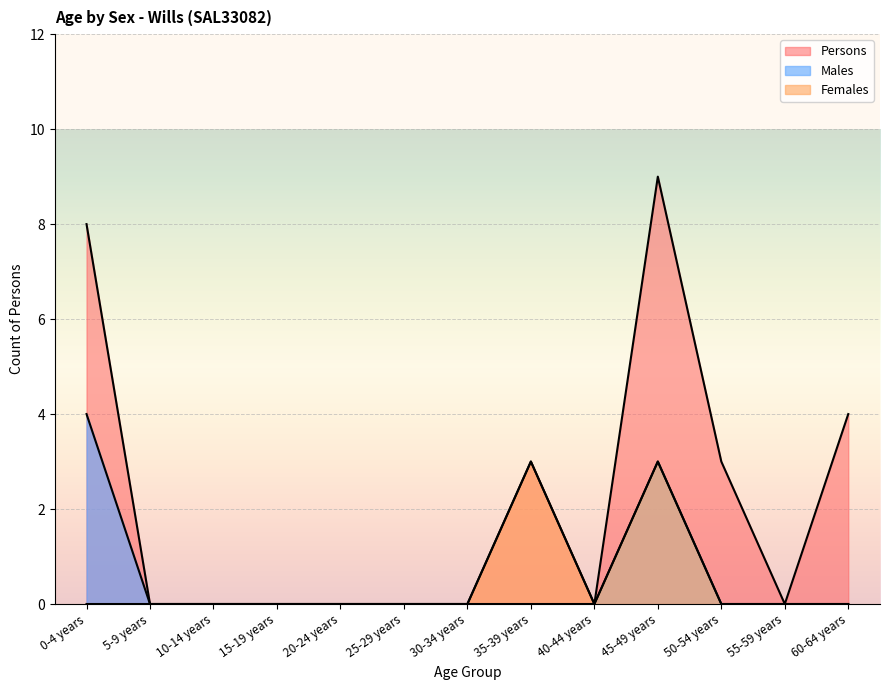

Reading right to left, extract all data points from this chart.

Males: 0	0	0	3	0	0	0	0	0	0	0	0	4
Females: 0	0	0	3	0	3	0	0	0	0	0	0	0
Persons: 4	0	3	9	0	3	0	0	0	0	0	0	8